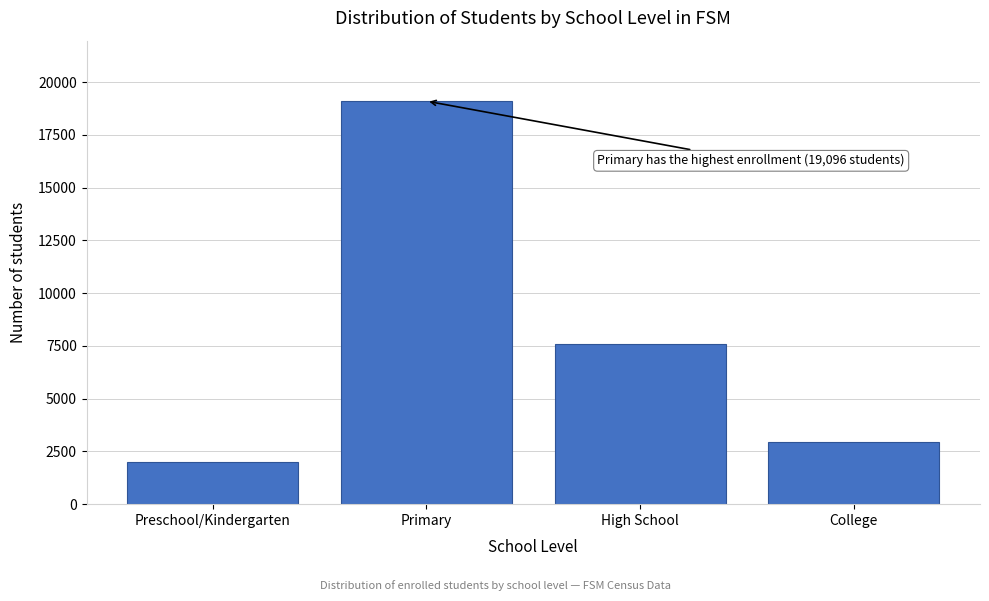

Reading left to right, extract all data points from this chart.

1977	19096	7605	2929